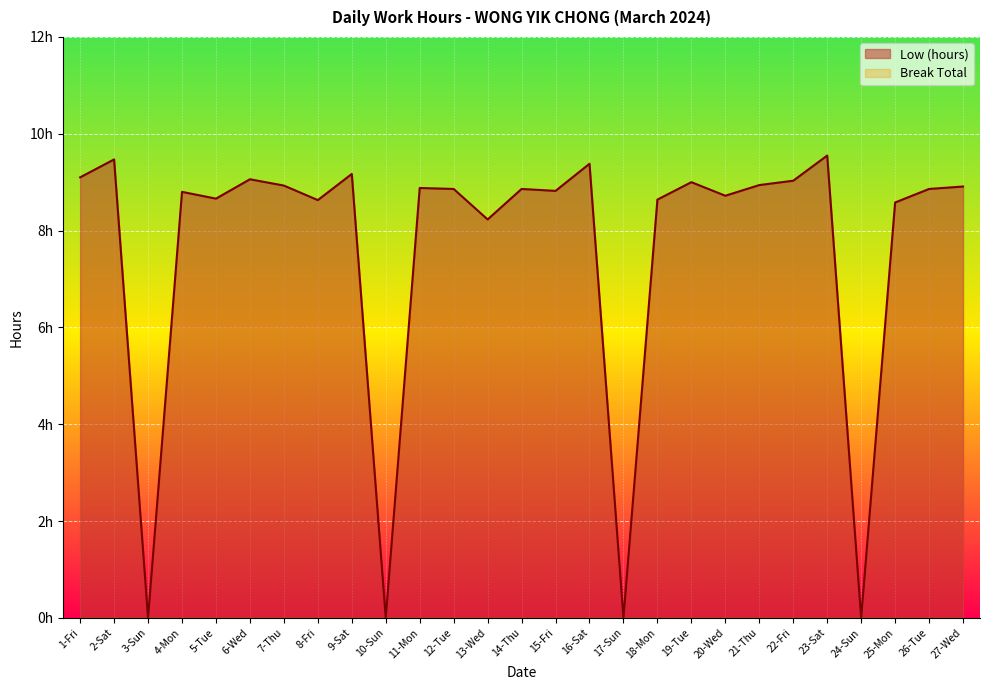

True or false: the data shows 11.9 at 8-Fri.

False